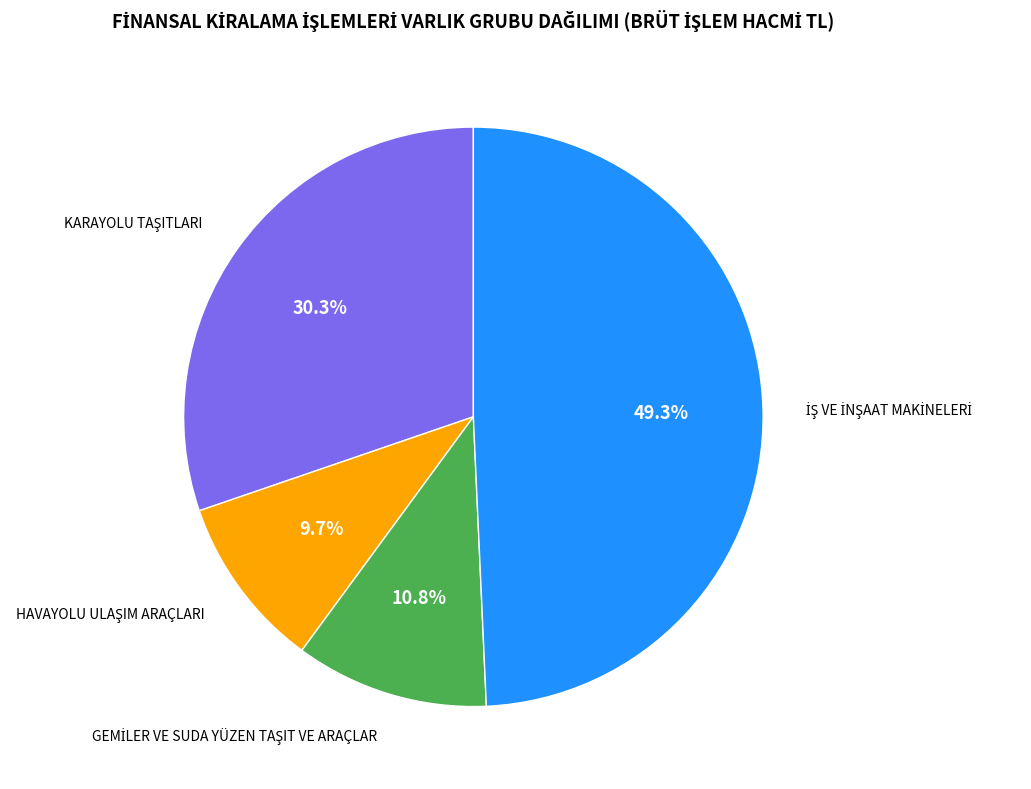

Is there a majority slice in this chart?

No